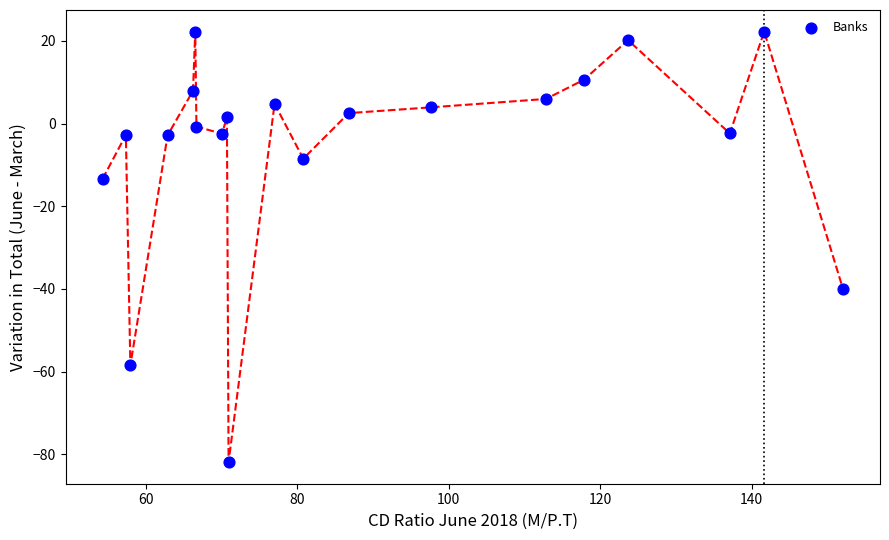

What is the range of Y values (max minus min)?

104.2